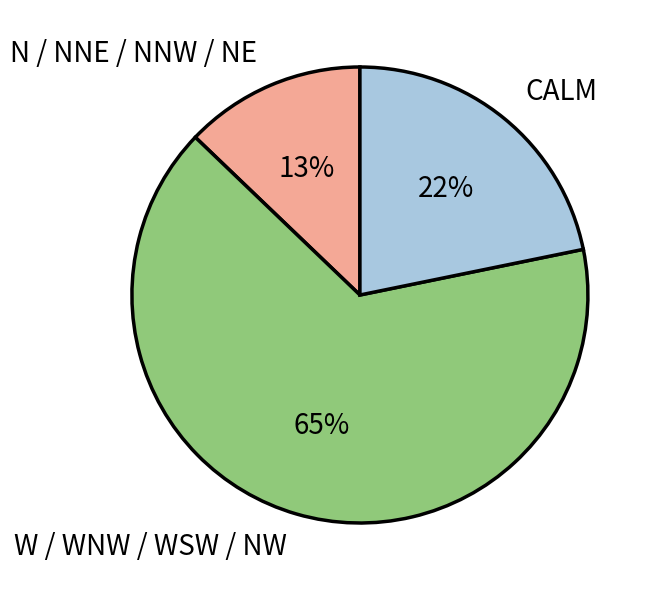

To the nearest percent, what is the average slice percentage?

33%